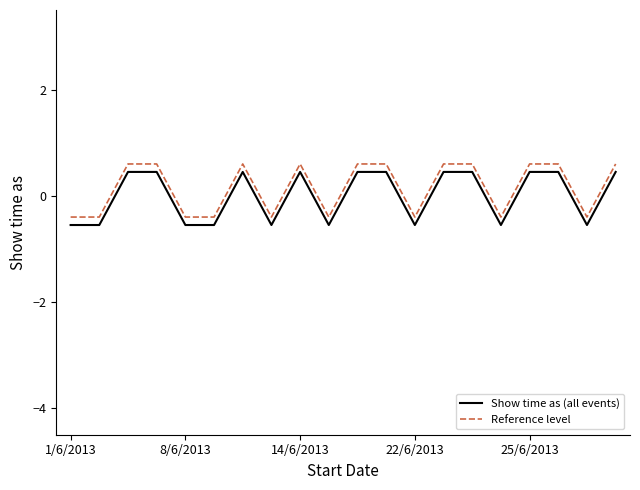

True or false: Reference level and Show time as (all events) cross at least once.

False